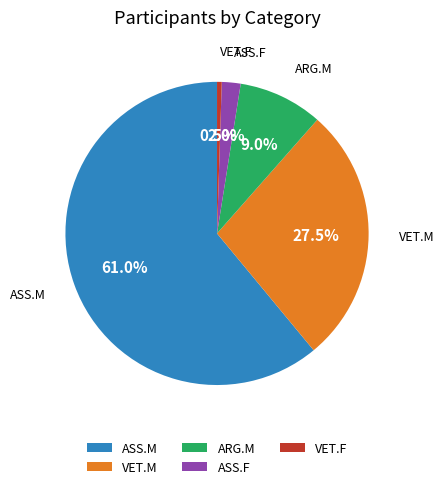

What is the largest slice in the pie chart?

ASS.M